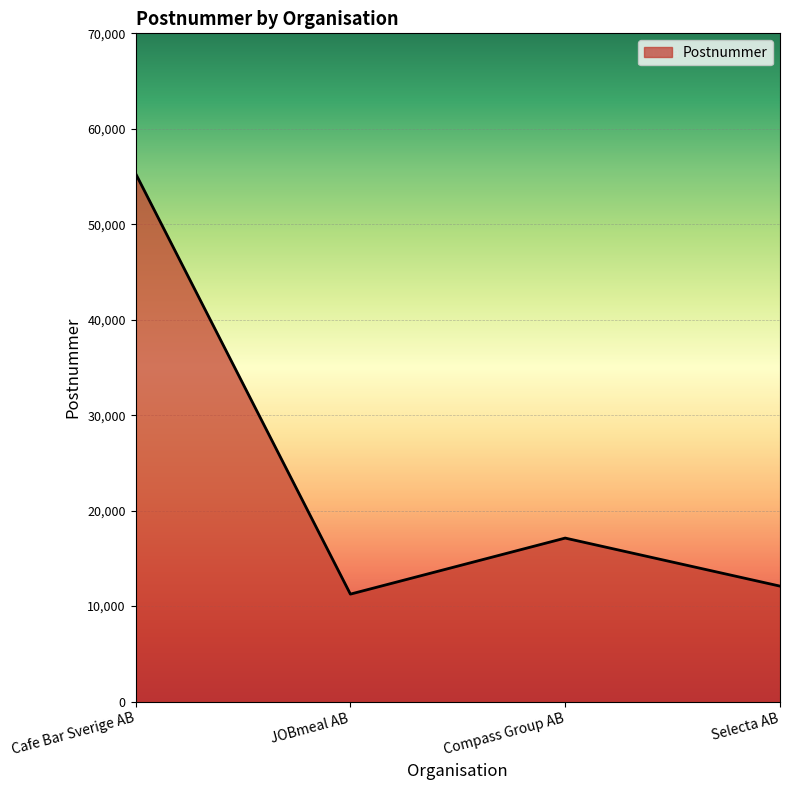

List the labels in order of value, largest first.

Cafe Bar Sverige AB, Compass Group AB, Selecta AB, JOBmeal AB